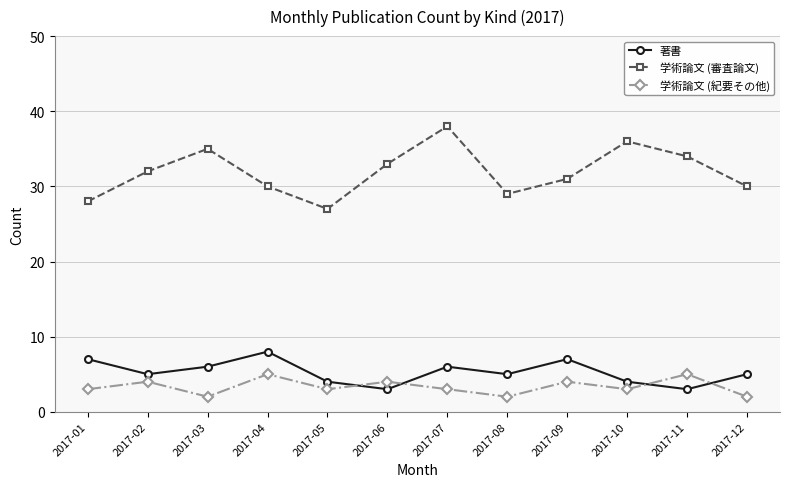

True or false: 著書 has a value of 7 at 2017-02.

False